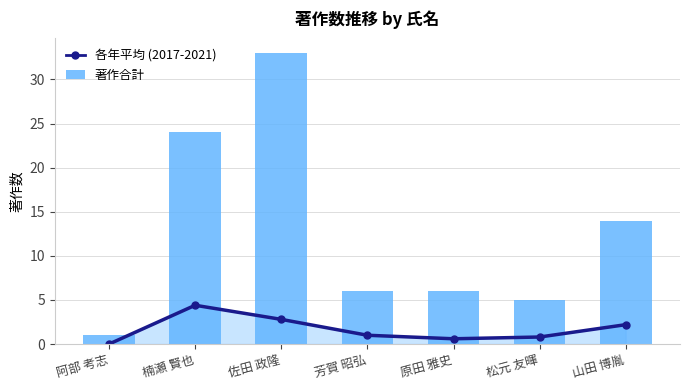

How many data points does each series have?

7